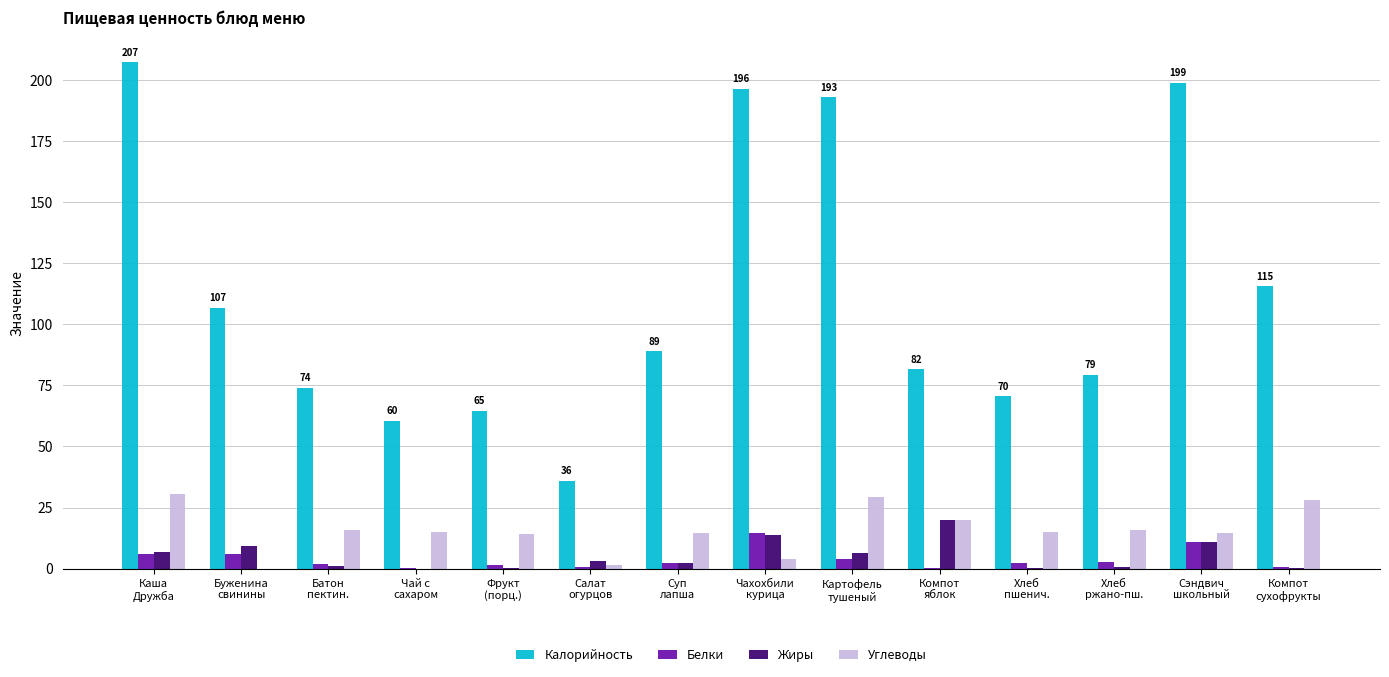

What is the highest value of the Белки series?

14.4